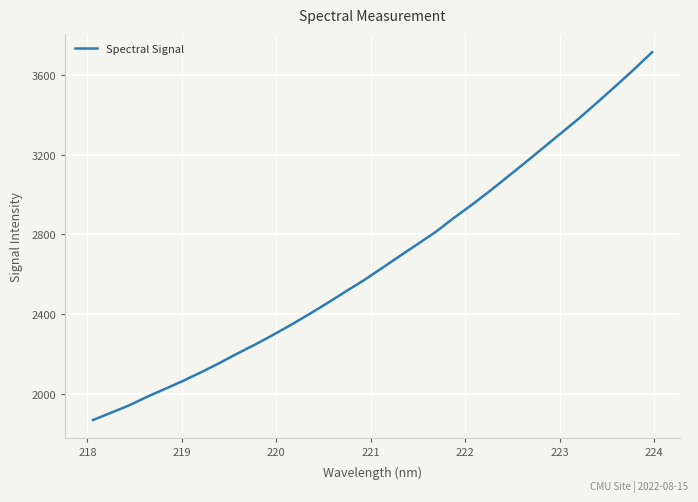

What is the maximum value shown in the chart?

3713.2